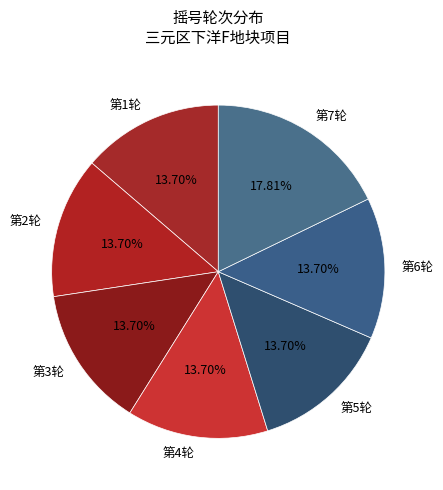

To the nearest percent, what portion does 第3轮 represent?

14%